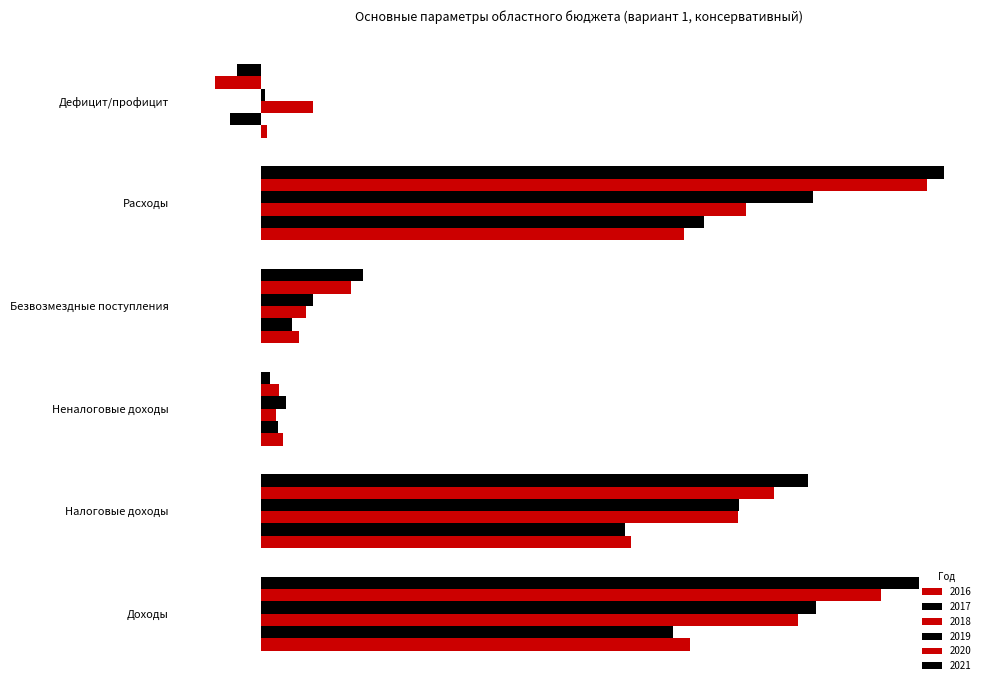

What is the label of the 3rd bar from the left?

Неналоговые доходы